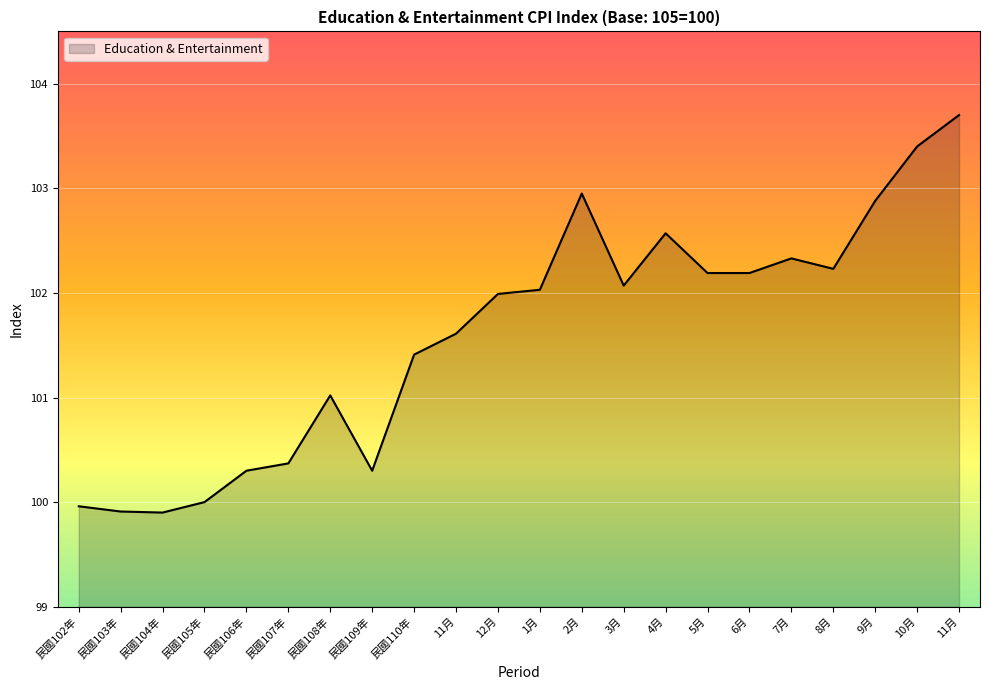

Rank the categories by value from lowest to highest.

民國104年, 民國103年, 民國102年, 民國105年, 民國106年, 民國109年, 民國107年, 民國108年, 民國110年, 11月, 12月, 1月, 3月, 5月, 6月, 8月, 7月, 4月, 9月, 2月, 10月, 11月